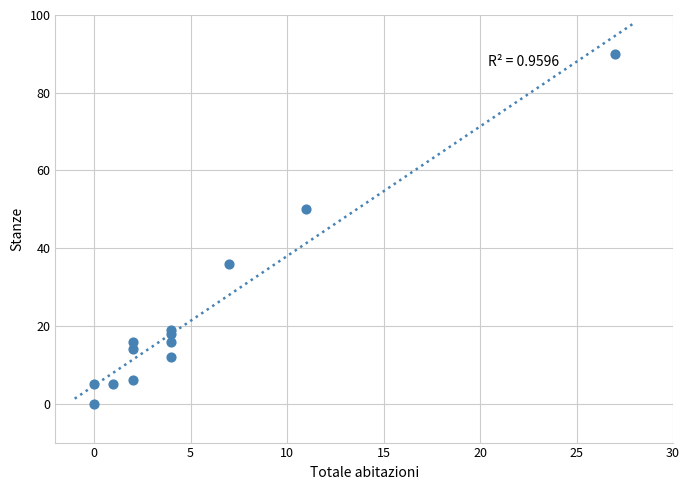

What Y value in the scatter plot is closest to 45?

50